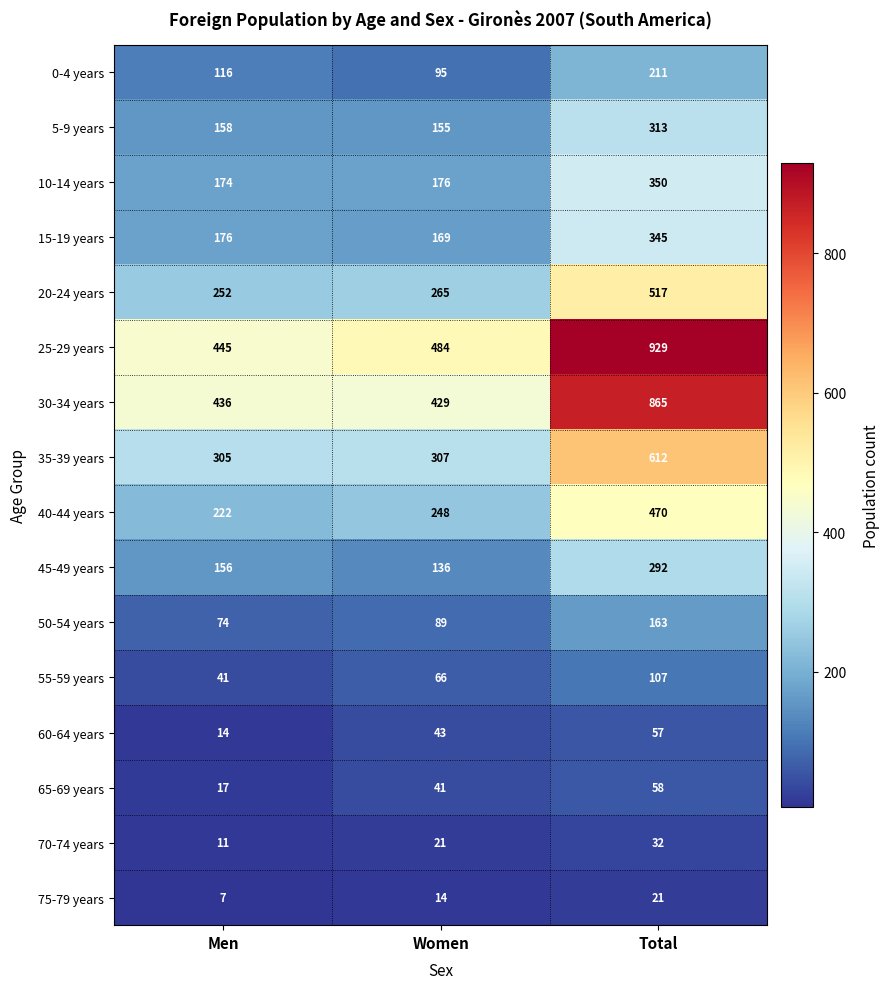

Which series has the largest range (max minus min)?

25-29 years